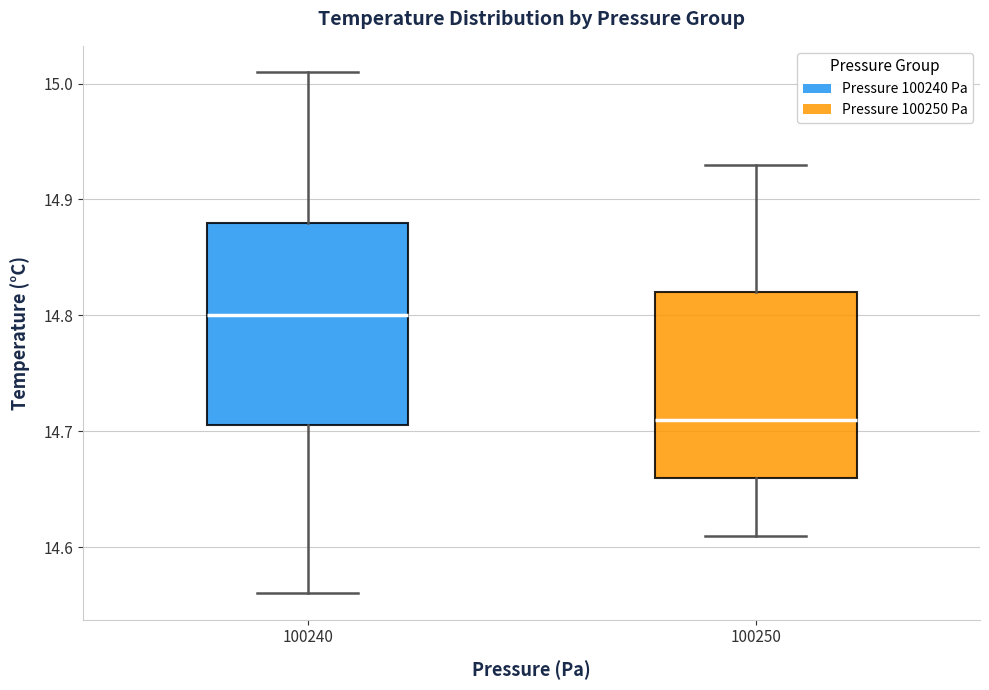

Reading left to right, read every box against the y-axis: the position of its median line, the range the box covers, and the ends of its whiskers. The values are not printed on the chart, so give them approximately, as read against the axis.

100240: median 14.80, box 14.71 to 14.88, whiskers 14.56 to 15.01
100250: median 14.71, box 14.66 to 14.82, whiskers 14.61 to 14.93